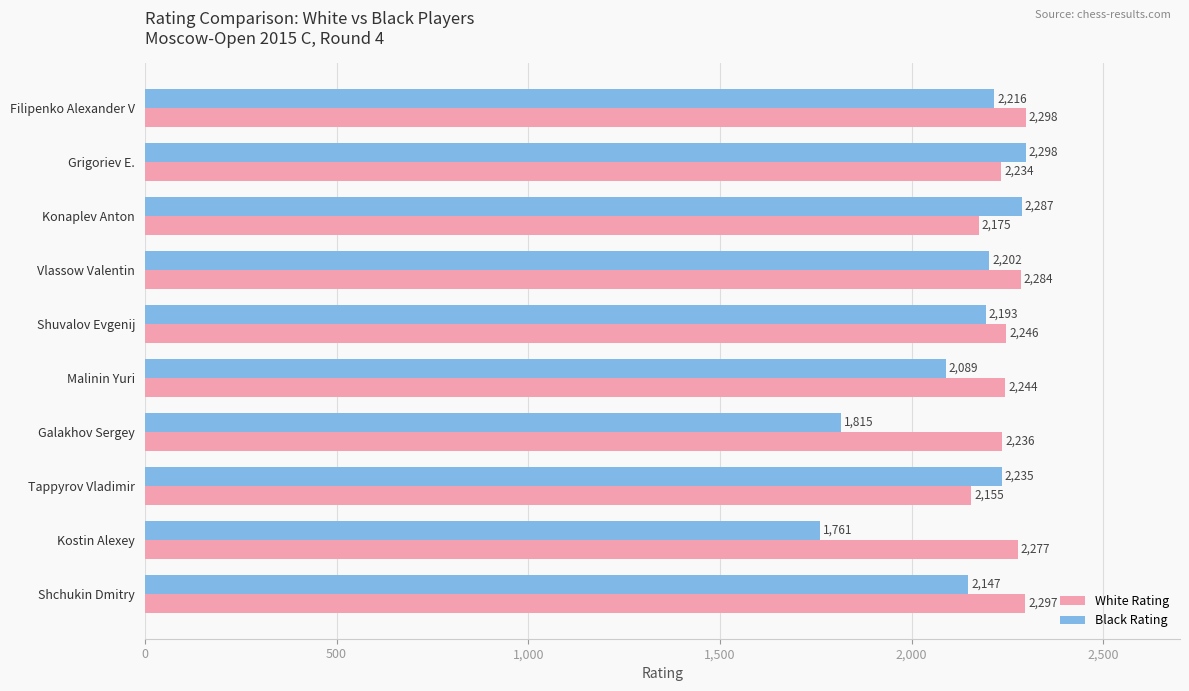

Rank the categories by White Rating value from lowest to highest.

Tappyrov Vladimir, Konaplev Anton, Grigoriev E., Galakhov Sergey, Malinin Yuri, Shuvalov Evgenij, Kostin Alexey, Vlassow Valentin, Shchukin Dmitry, Filipenko Alexander V